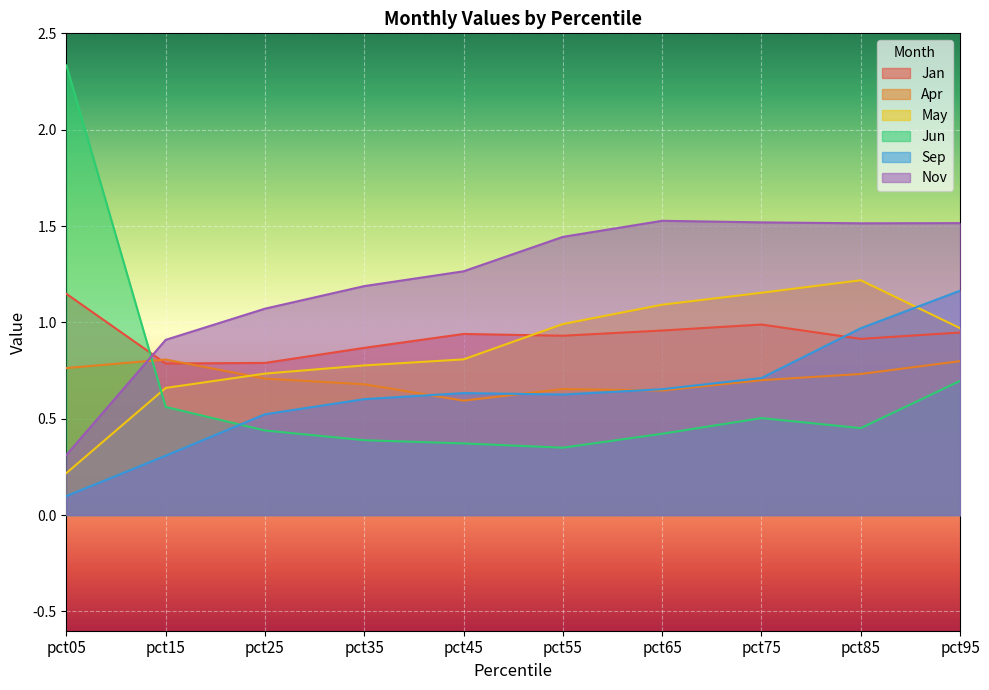

Which category has the highest value in the May series?

pct85